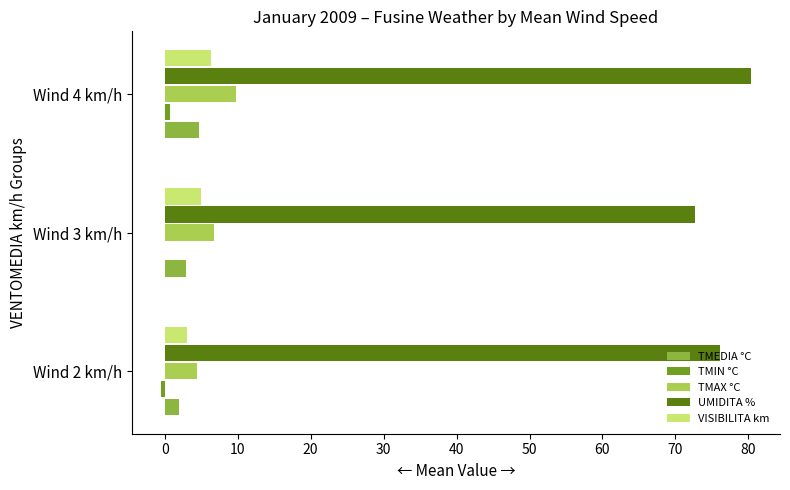

What is the sum of all TMAX °C values?

20.8